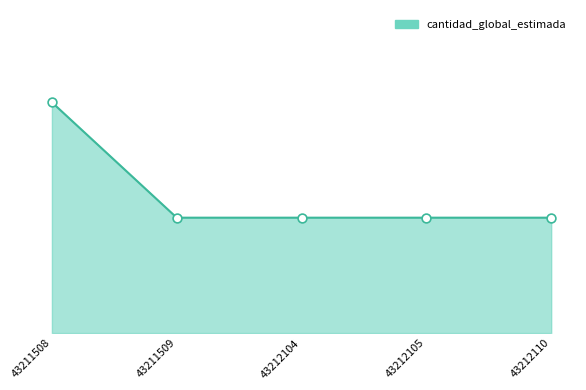

Approximately how many times larger is the value at 43212105 compared to 43211509?

1.0